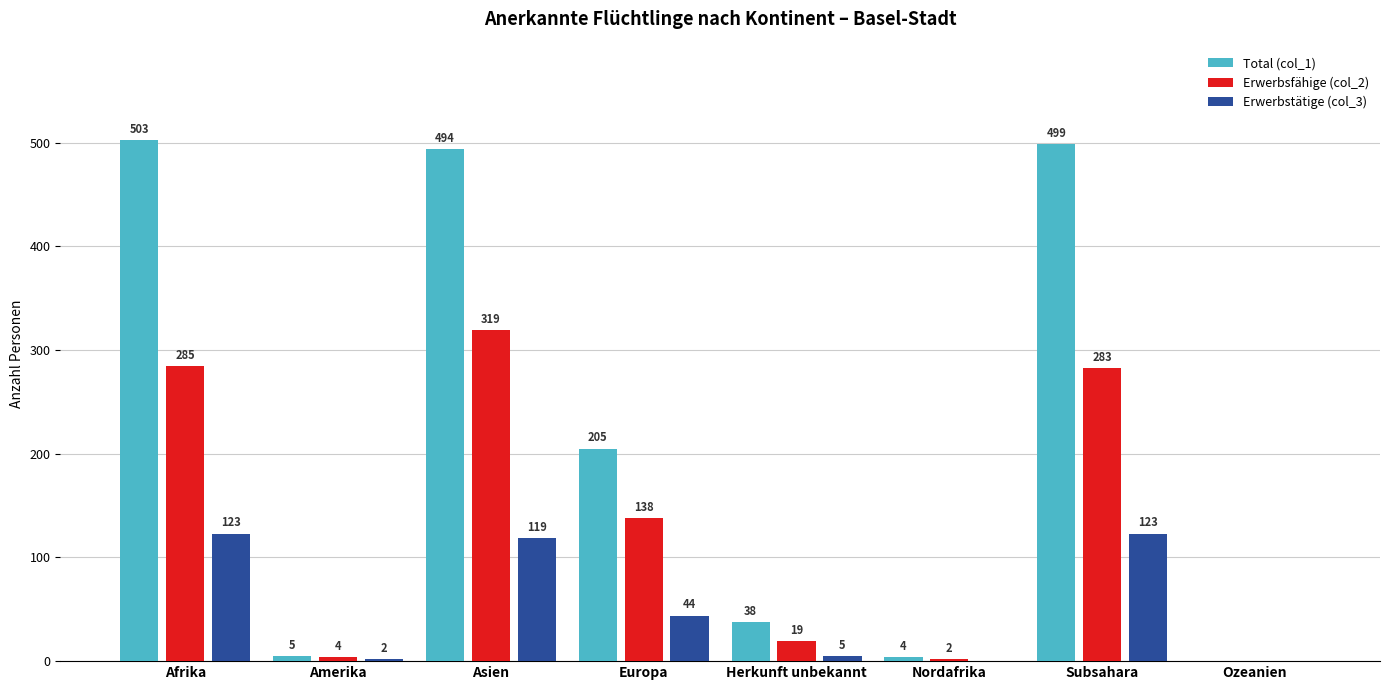

Are the bars horizontal?

No